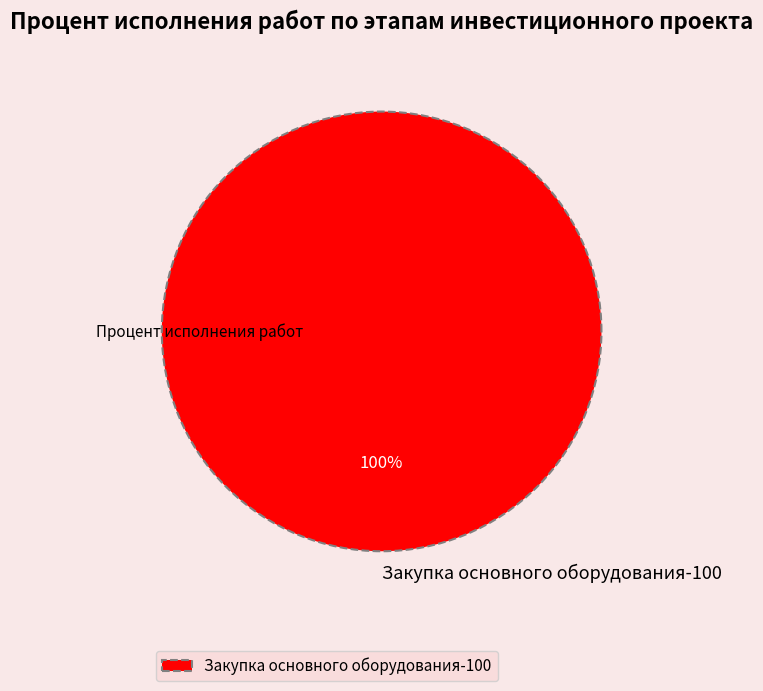

Is it true that Закупка основного оборудования-100 is 100% of the pie?

True